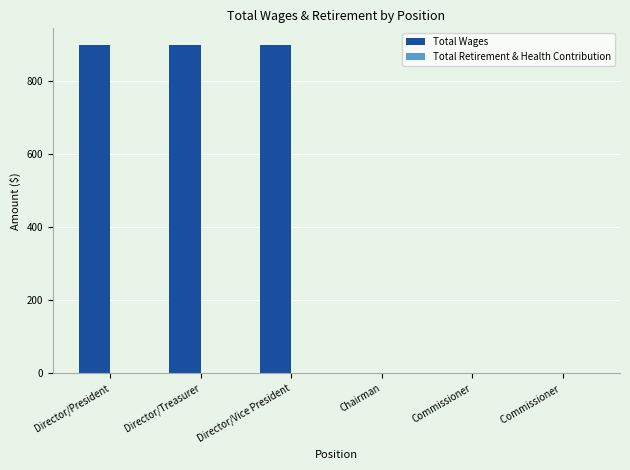

The value at Director/President is 900. True or false?

True